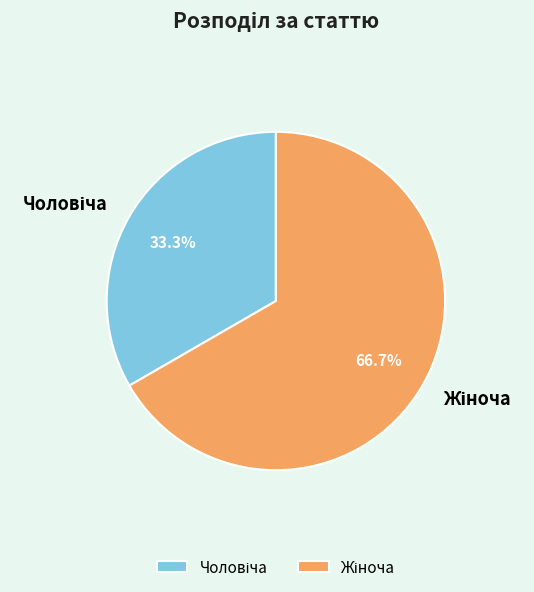

Is there any slice that represents more than half of the pie?

Yes